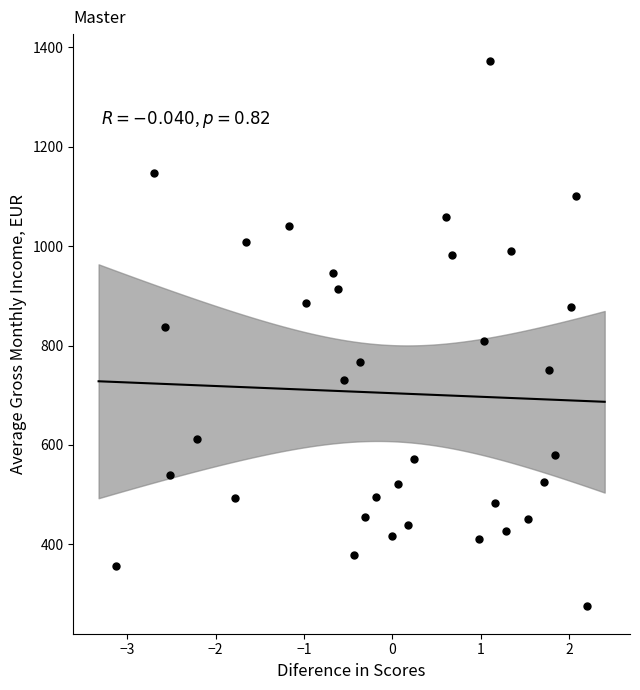

What is the range of Y values (max minus min)?

1096.4